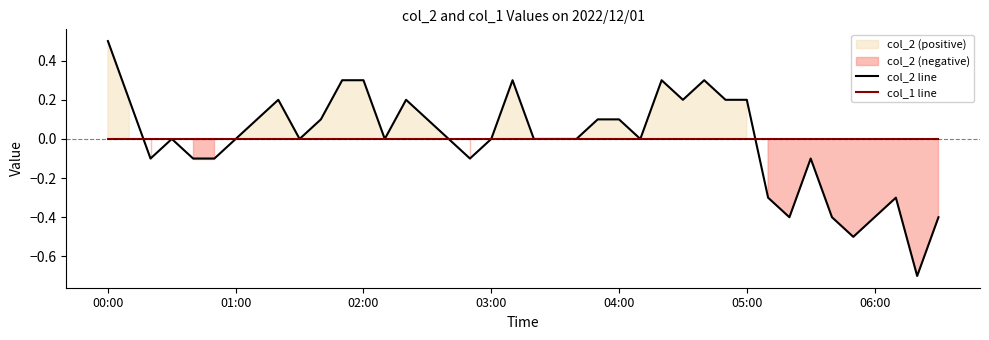

What is the difference between the maximum and minimum values in the col_2 line series?

1.2